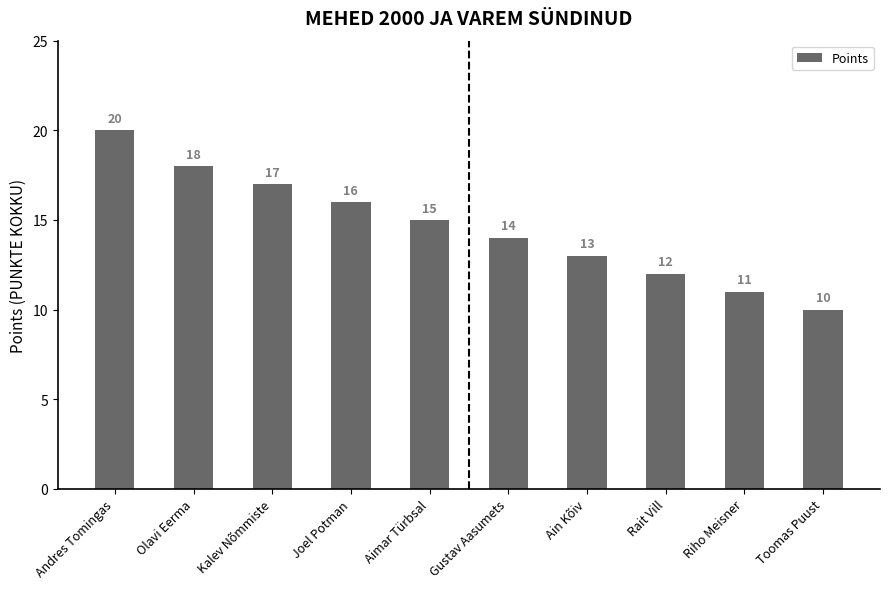

The value at Riho Meisner is 6. True or false?

False